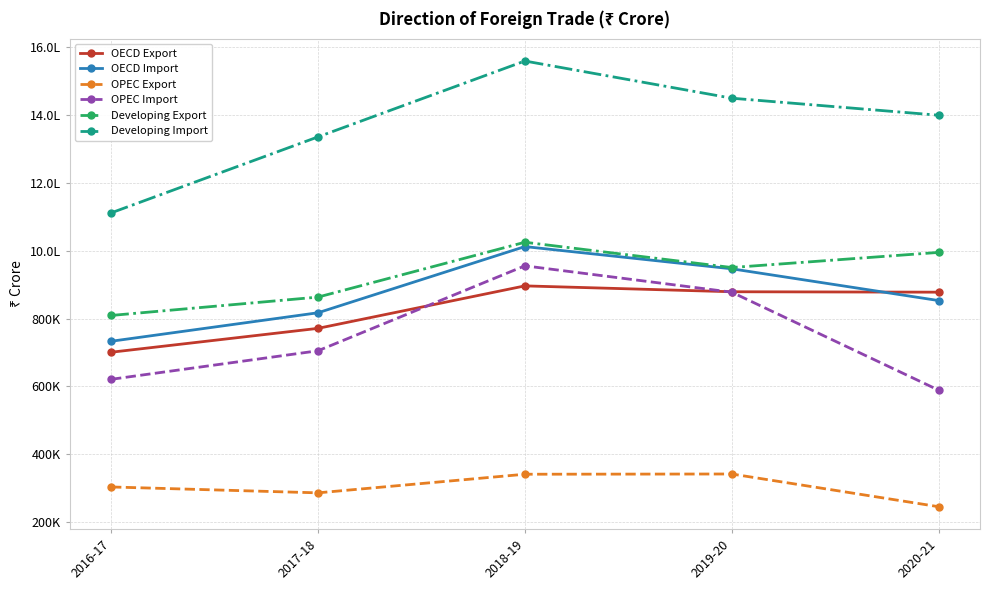

Is it true that Developing Import equals 1559950 at 2018-19?

True